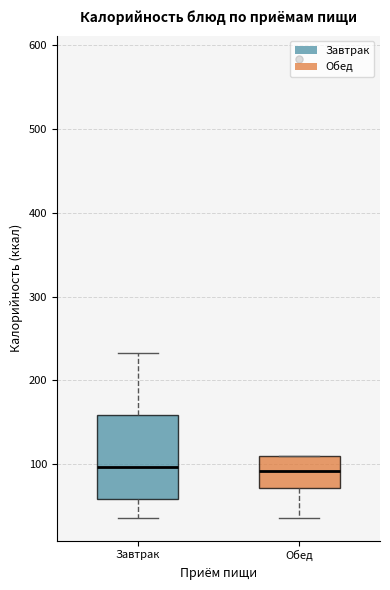

Comparing the boxes themselves (not the whiskers), which one is the tallest?

Завтрак